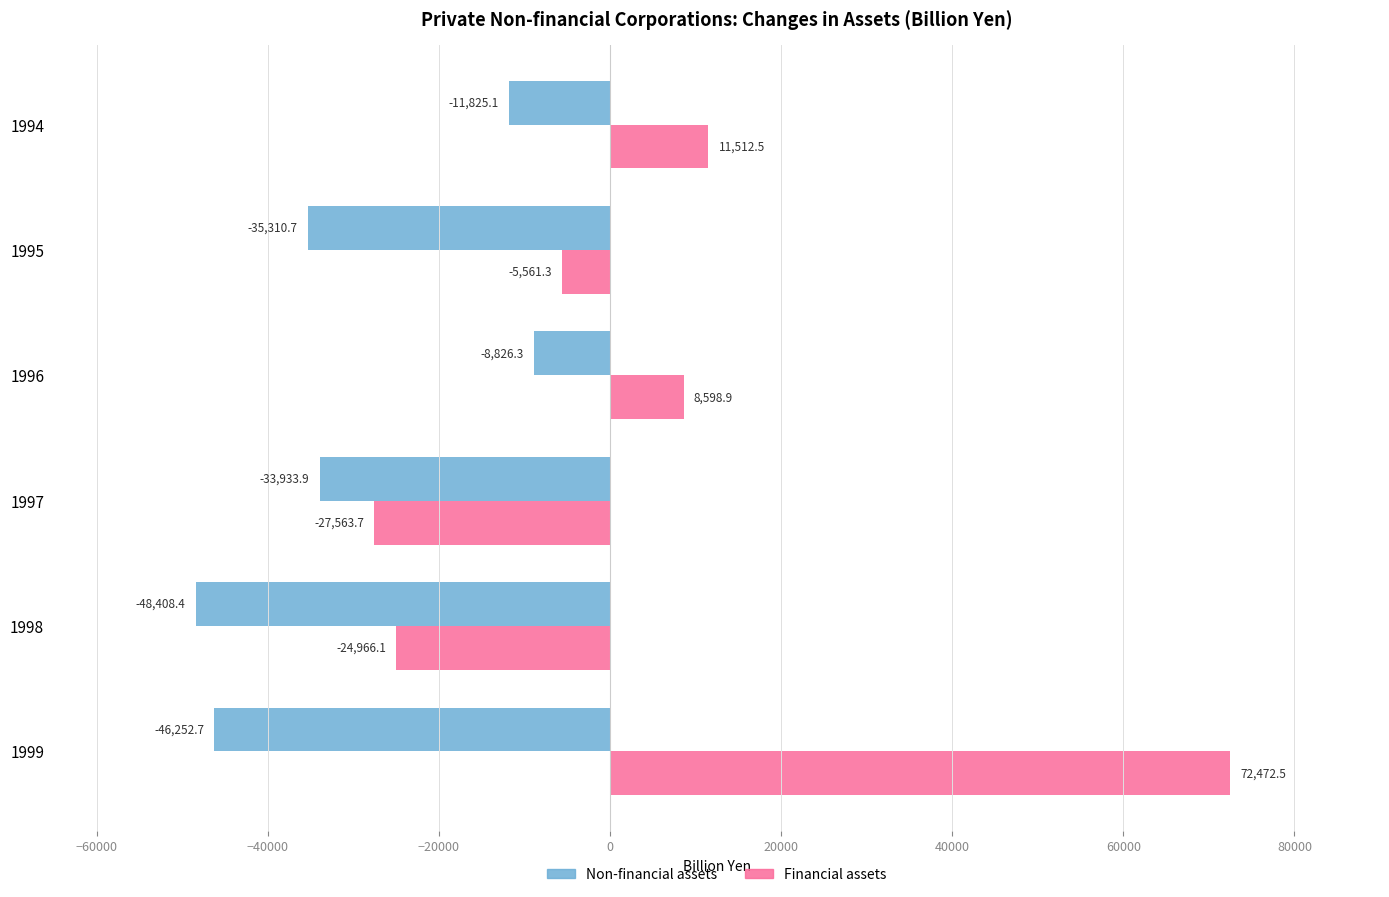

At which category does the chart reach its peak across all series?

1999